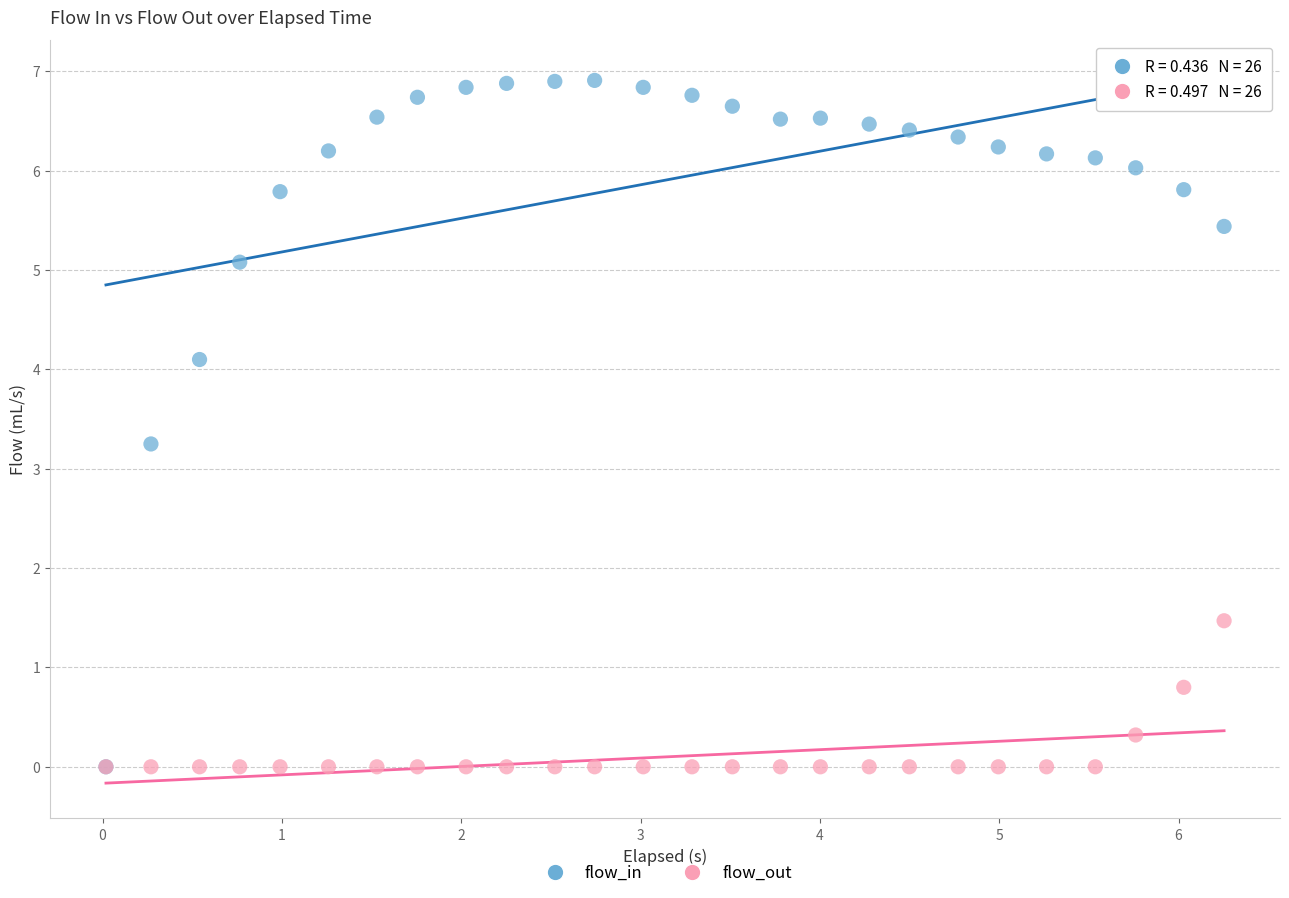

Which series contains the highest Y value?

flow_in